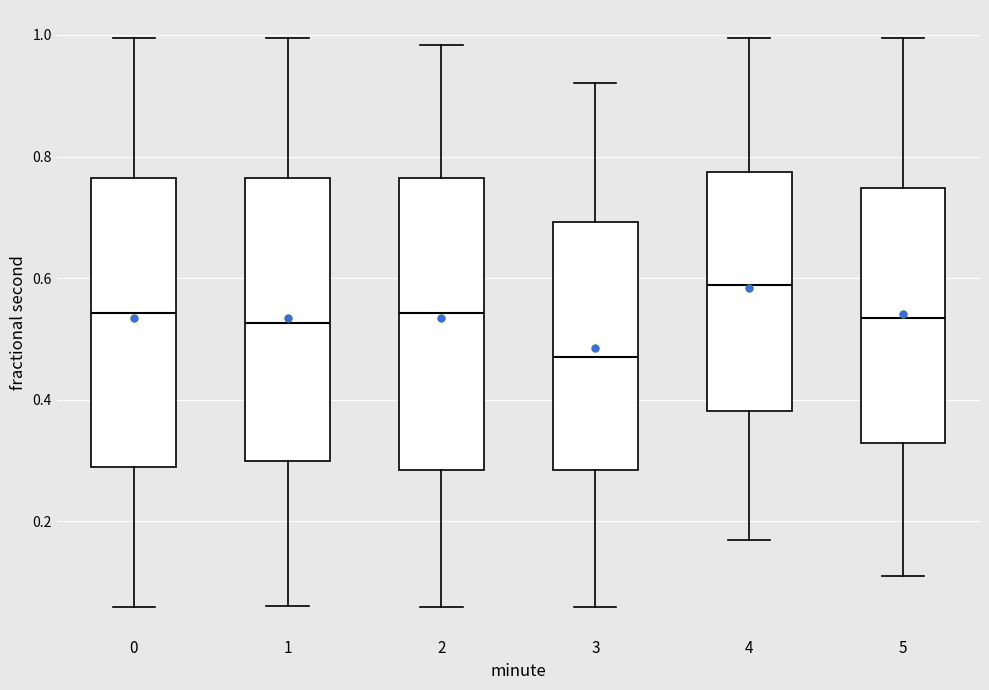

Reading left to right, transcribe this box plot: for each box, give where its median line is, the range the box spans, and where its two whiskers end, as read against the y-axis. The values are not printed on the chart, so give them approximately, as read against the axis.

0: median 0.54, box 0.28 to 0.76, whiskers 0.06 to 1.00
1: median 0.52, box 0.30 to 0.76, whiskers 0.06 to 1.00
2: median 0.54, box 0.28 to 0.76, whiskers 0.06 to 0.98
3: median 0.48, box 0.28 to 0.70, whiskers 0.06 to 0.92
4: median 0.58, box 0.38 to 0.78, whiskers 0.16 to 1.00
5: median 0.54, box 0.32 to 0.74, whiskers 0.10 to 1.00